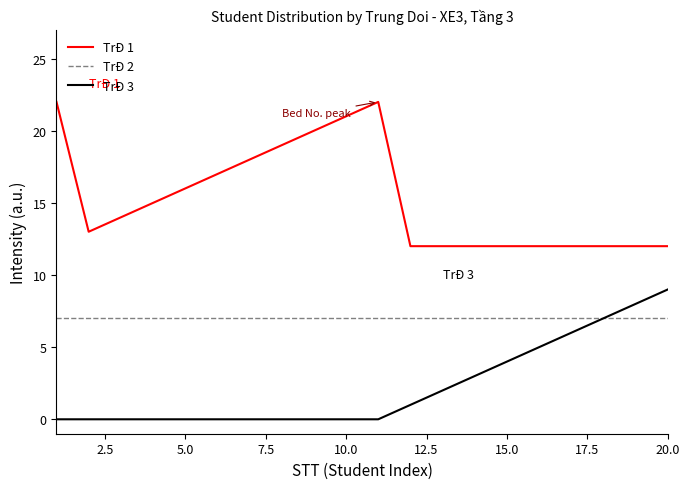

Which series has the largest total across all categories?

TrĐ 1